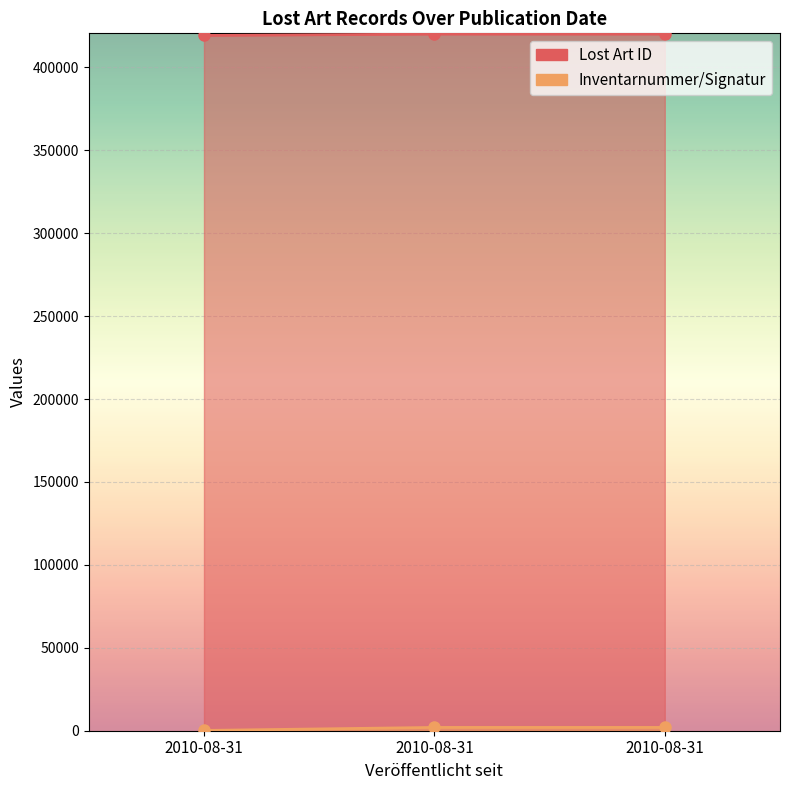

Does the chart display data point markers on the line(s)?

Yes